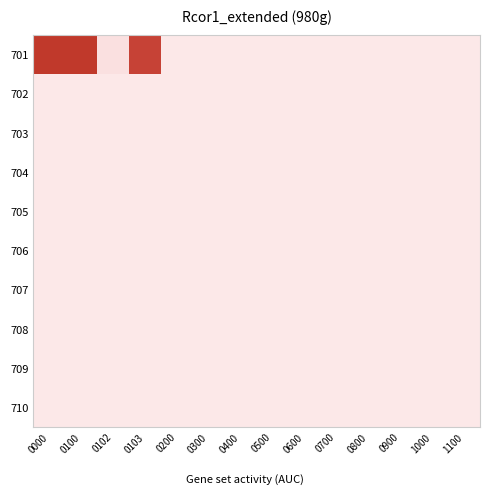

List the series in order of their peak value, highest first.

701, 702, 703, 704, 705, 706, 707, 708, 709, 710